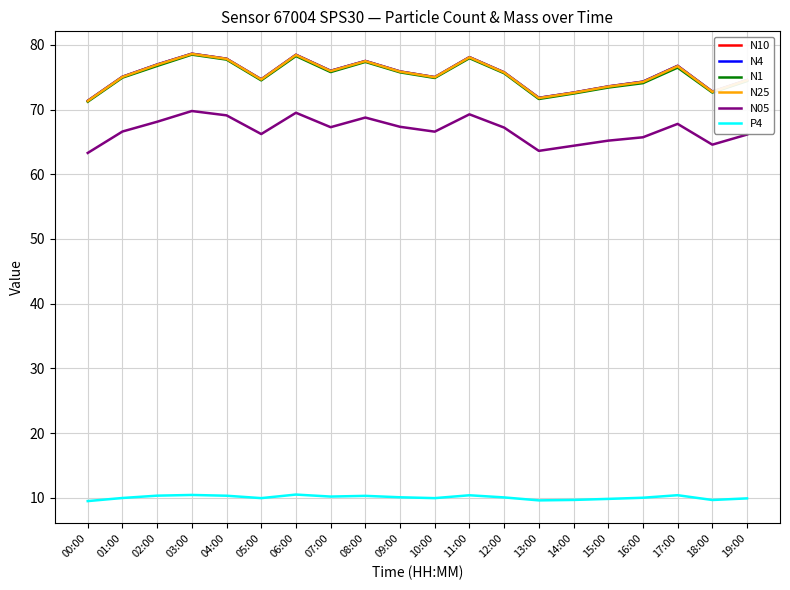

What is the greatest value displayed?

78.6